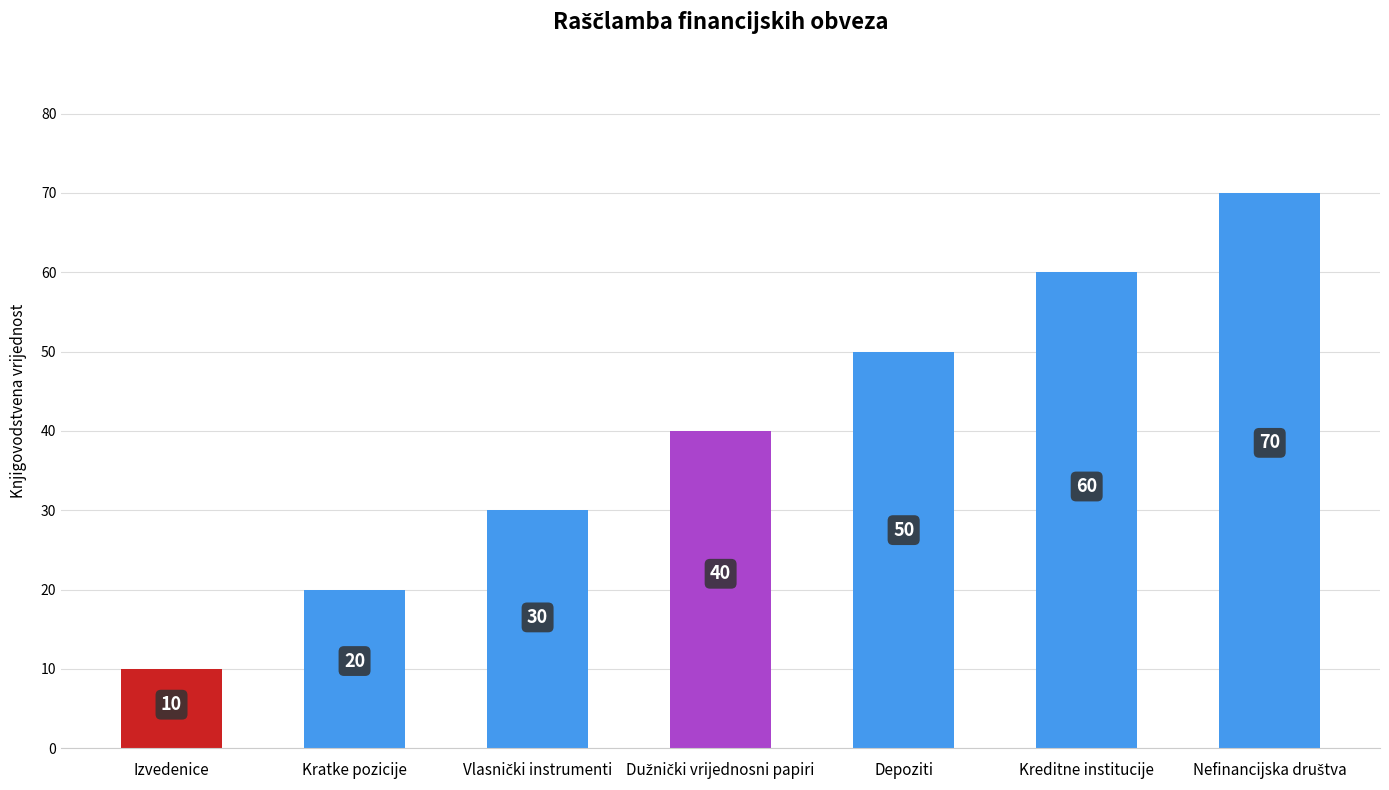

Is it true that the value at Izvedenice is 5?

False